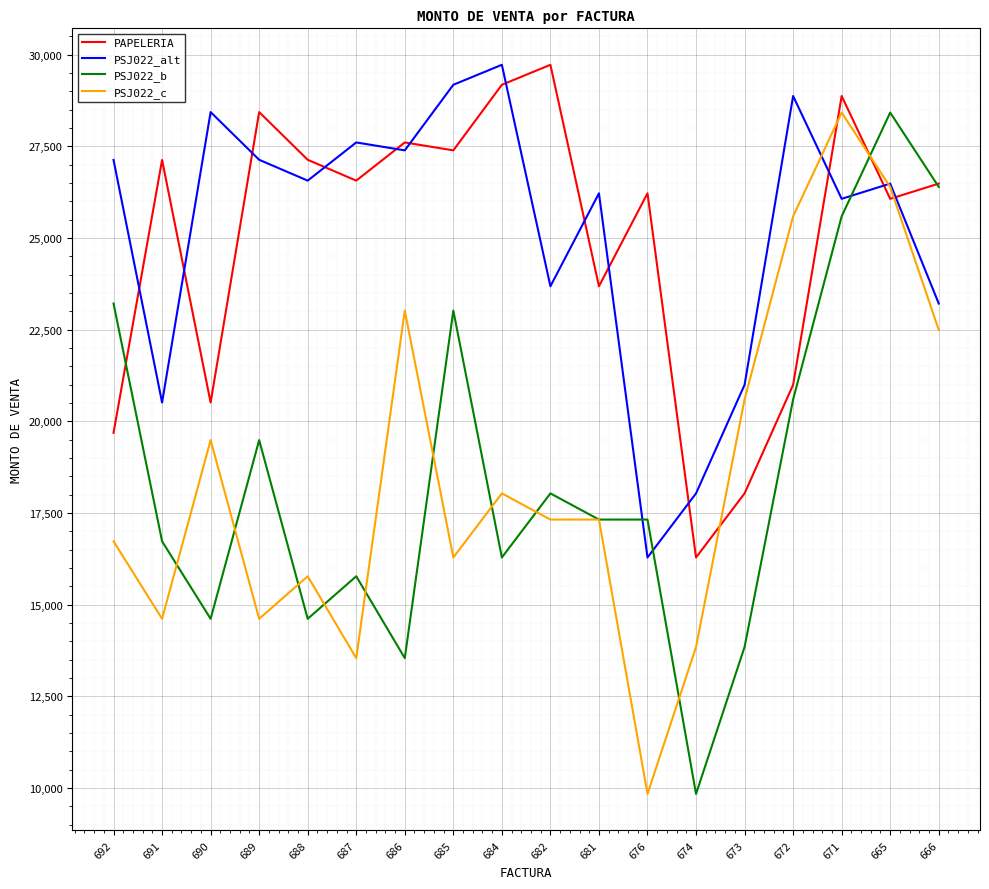

What is the spread (max minus min) of values at 687?

14059.7